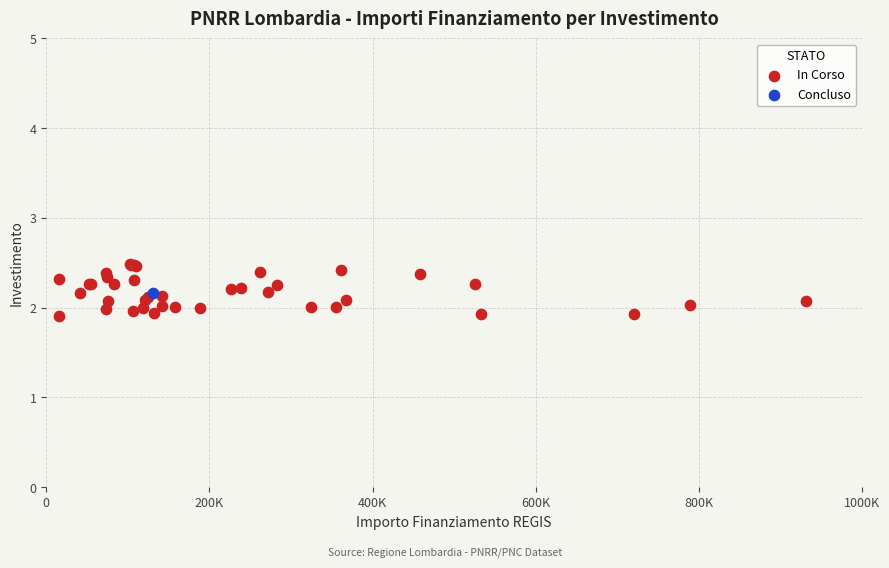

What are all the series names shown in the legend?

In Corso, Concluso